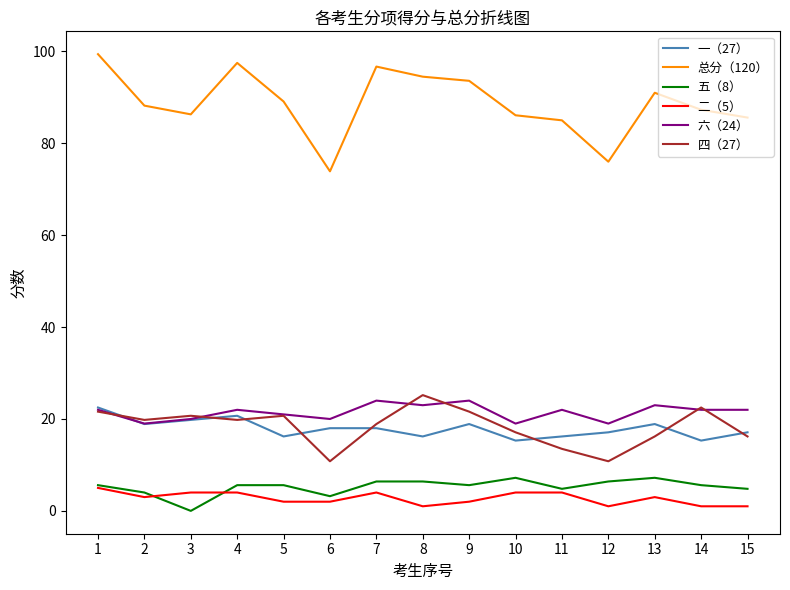

At which label is 六（24） closest to 21?

5